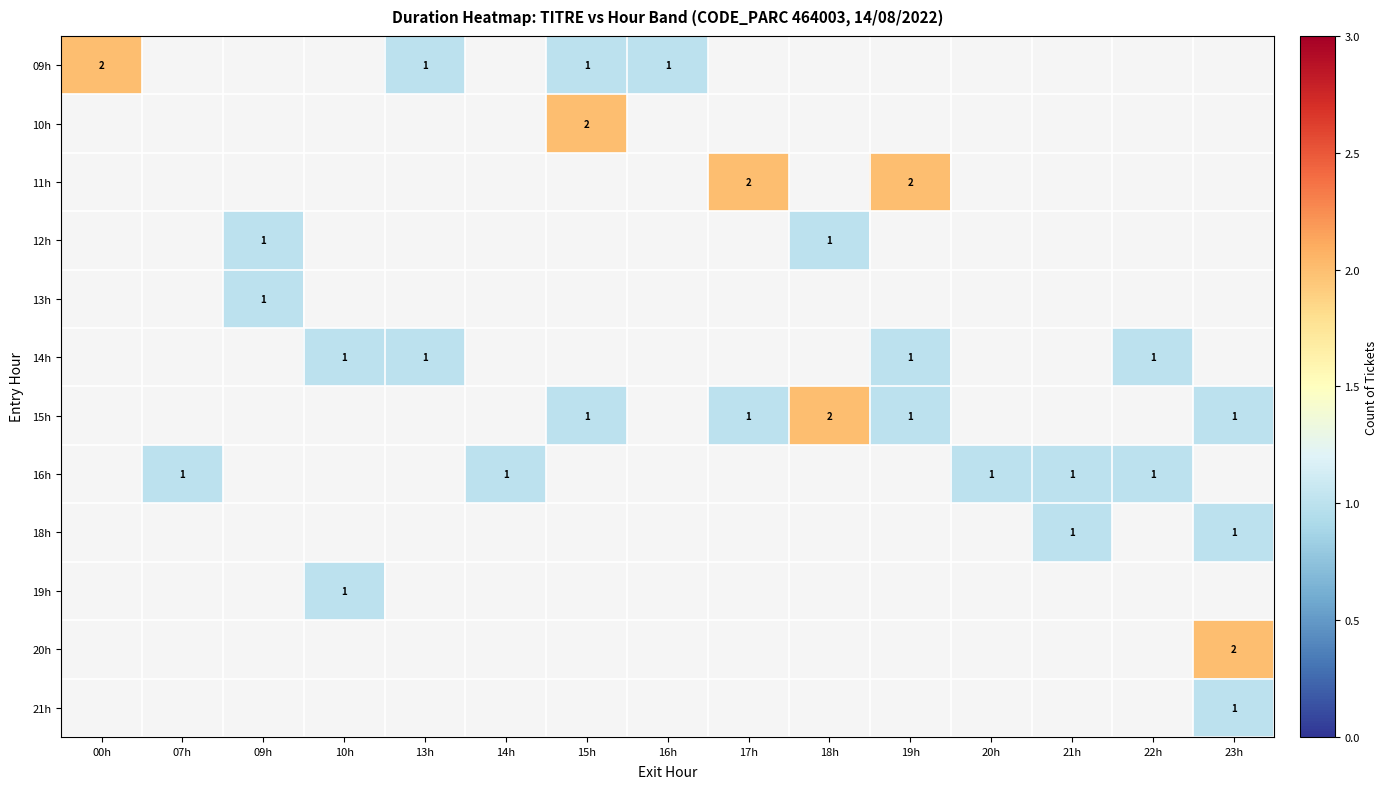

The value of 15h at 23h is 1. True or false?

True